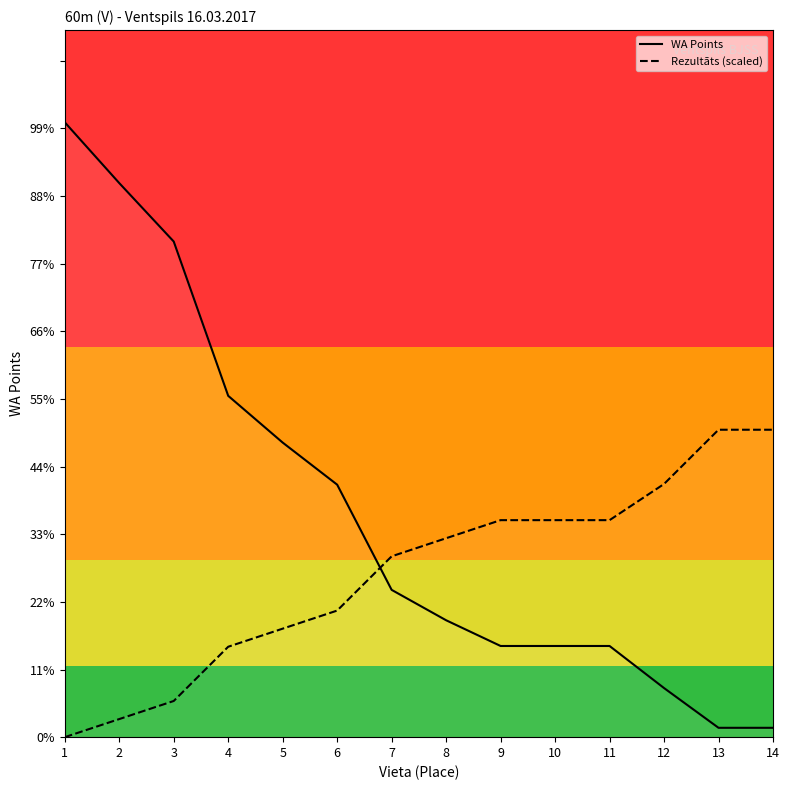

The WA Points series shows 58.2 at 11. True or false?

False